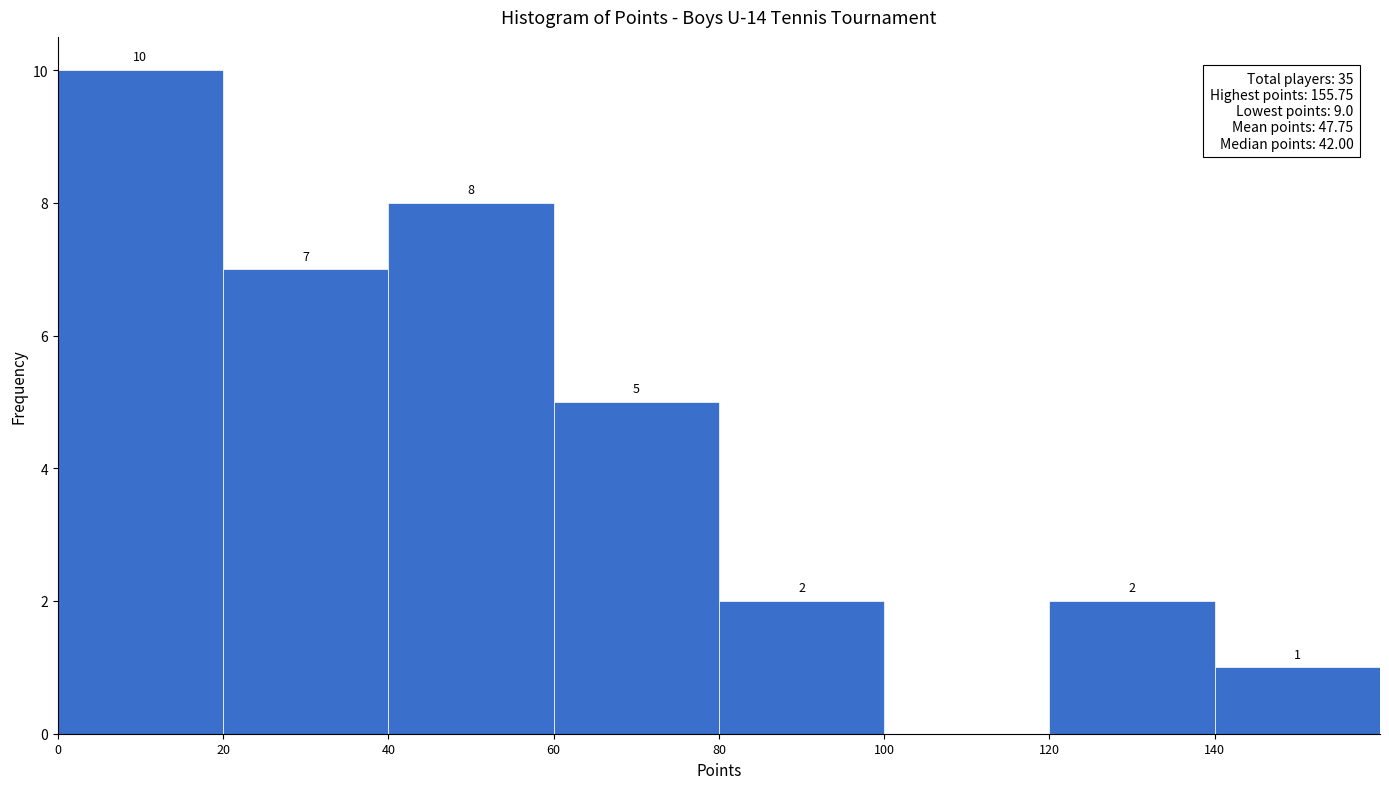

Which range on the x-axis has the tallest bar?

0 to 20